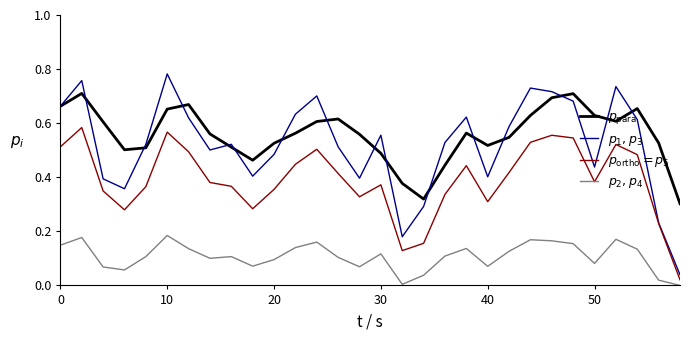

At which category does the chart reach its peak across all series?

10